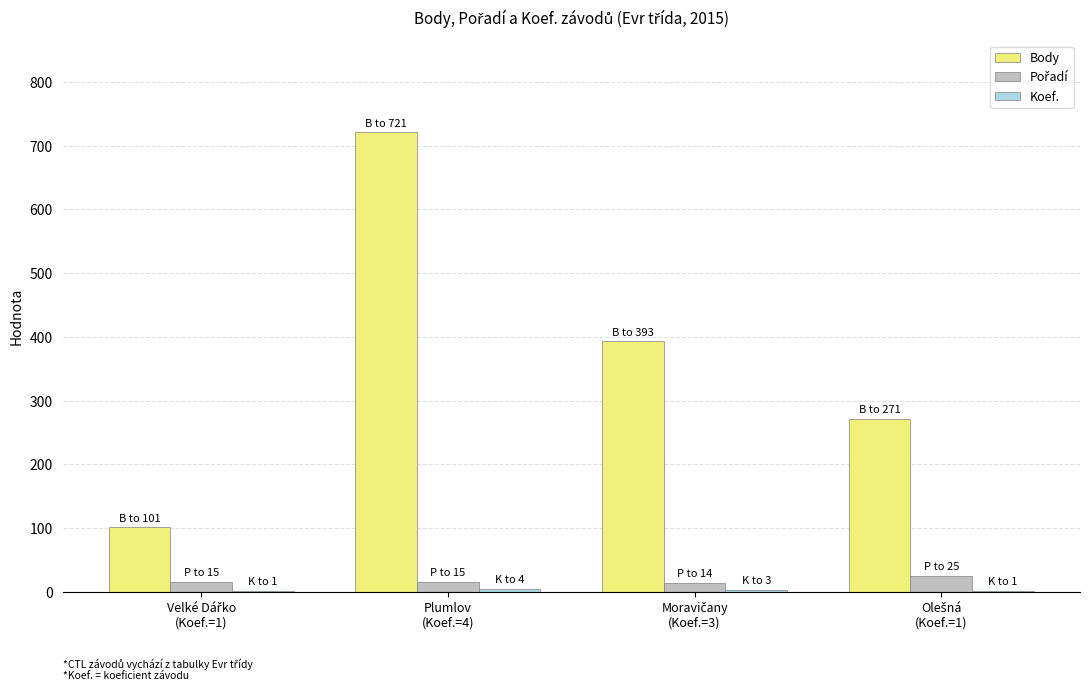

Which series has the largest total across all categories?

Body